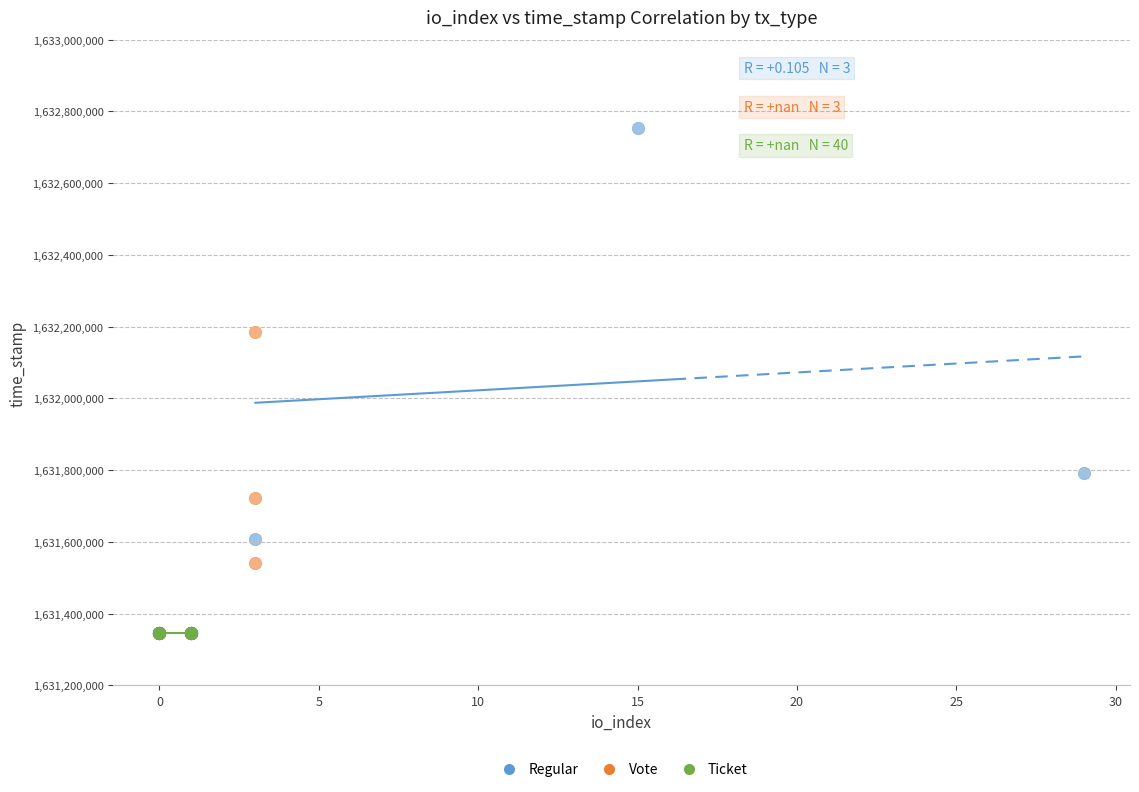

Which series contains the lowest Y value?

Ticket